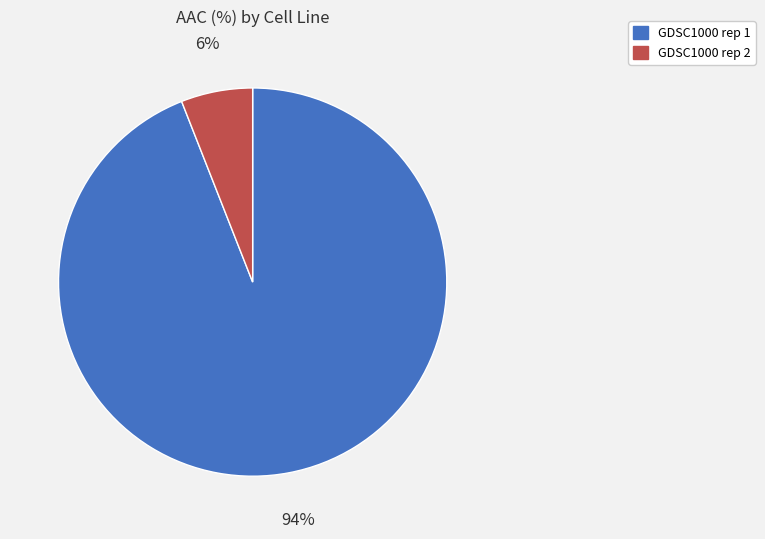

What is the majority slice?

GDSC1000 rep 1